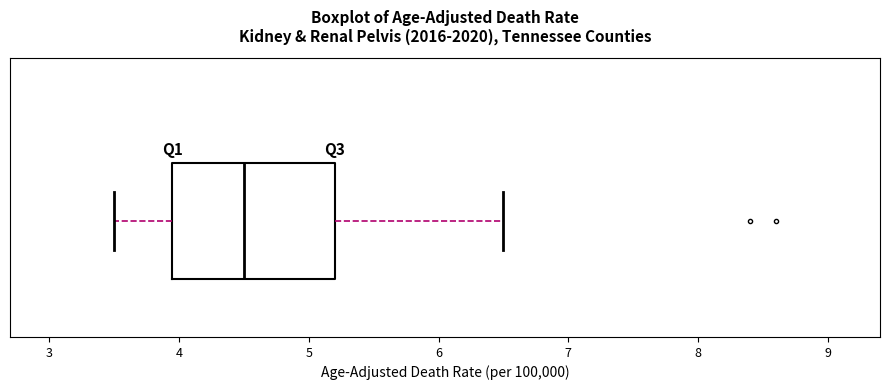

Transcribe this box plot: give where the median line is, the range the box spans, and where the two whiskers end, as read against the x-axis. The values are not printed on the chart, so give them approximately, as read against the axis.

median 4.5, box 4.0 to 5.2, whiskers 3.5 to 6.5